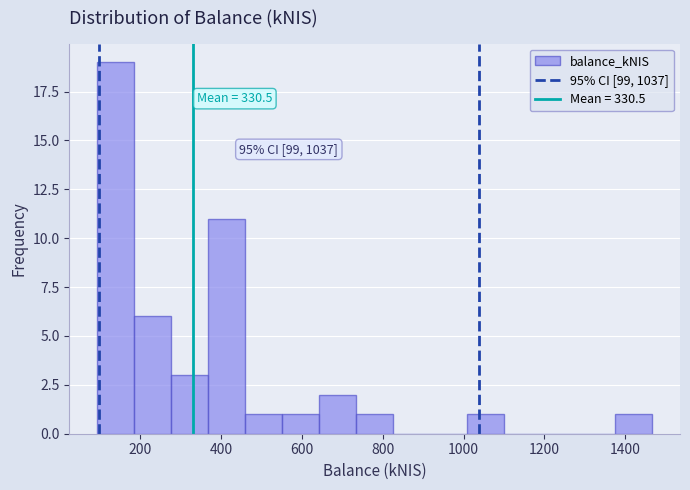

Which range on the x-axis has the tallest bar?

100 to 180